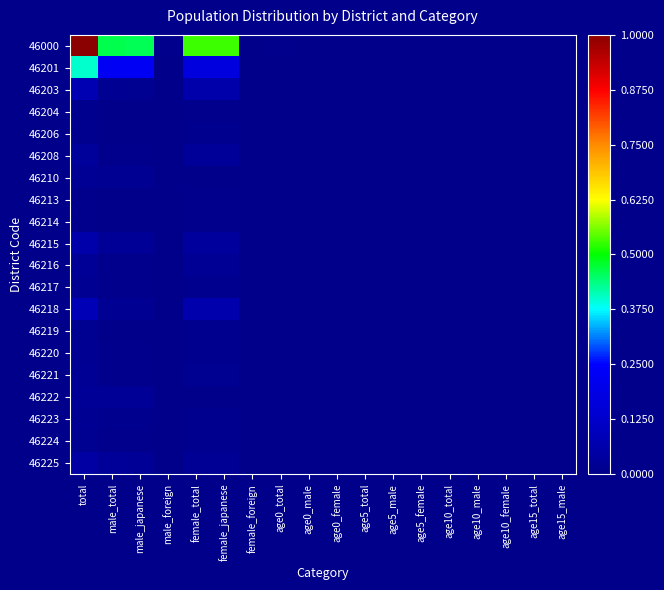

At which category does the chart reach its minimum across all series?

age15_total